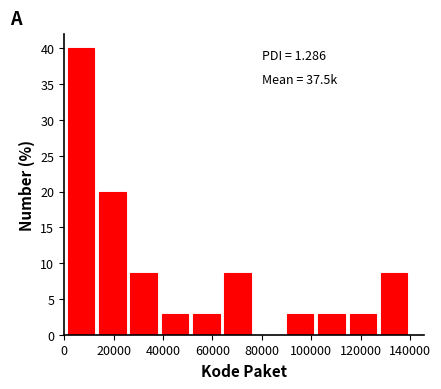

Over which range of the x-axis is the bar tallest?

0 to 14000